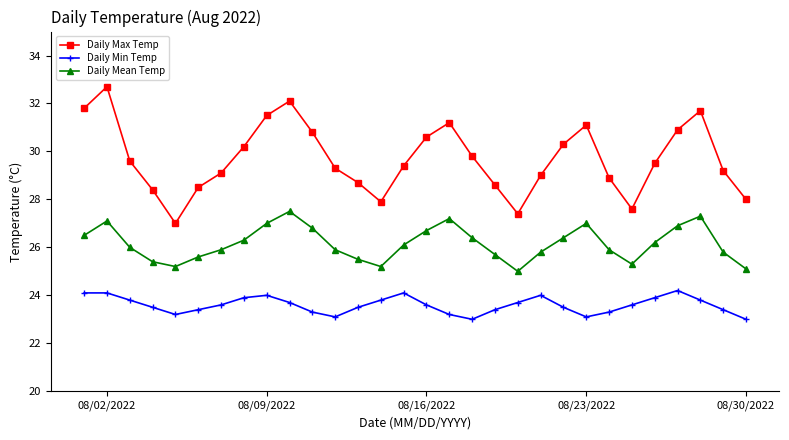

Which series has the largest range (max minus min)?

Daily Max Temp